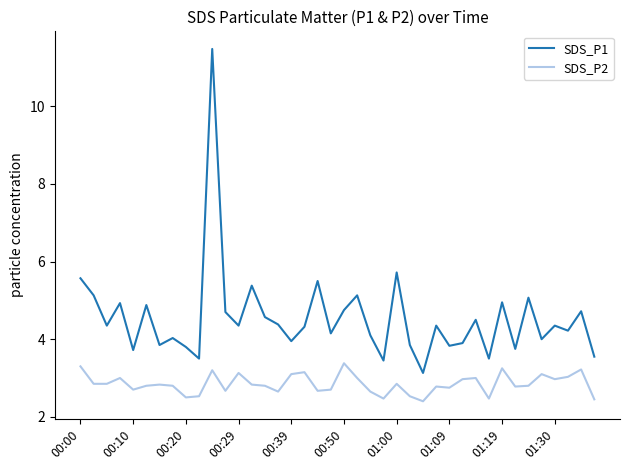

Which series has the largest range (max minus min)?

SDS_P1